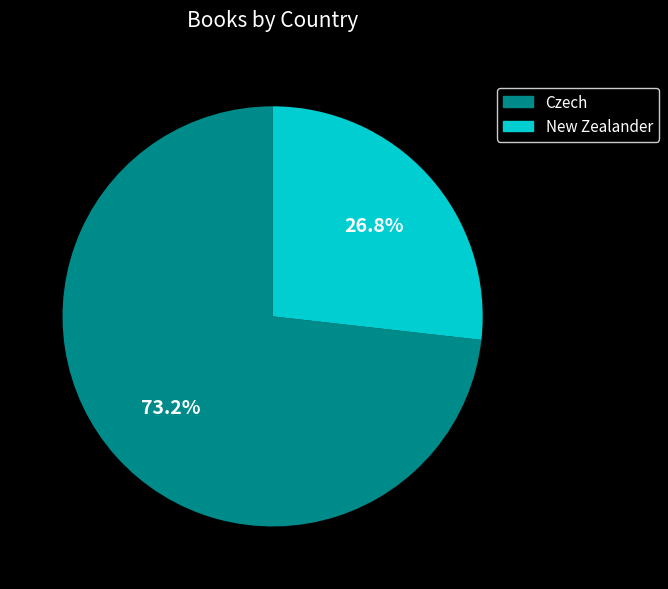

What is the smallest slice in the pie chart?

New Zealander